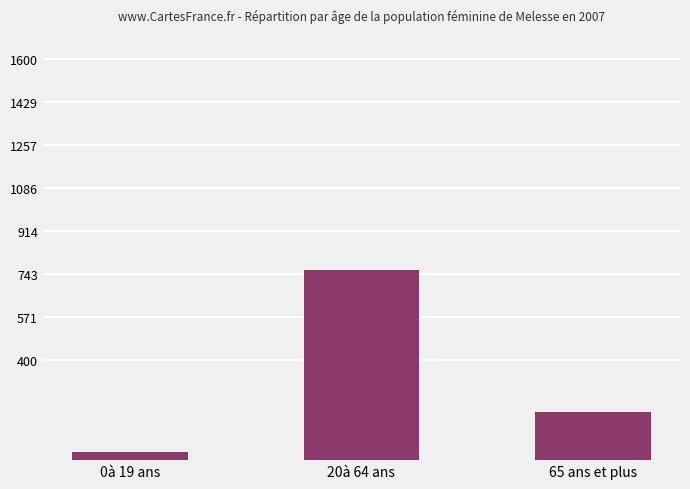

What is the maximum value shown in the chart?

760.3